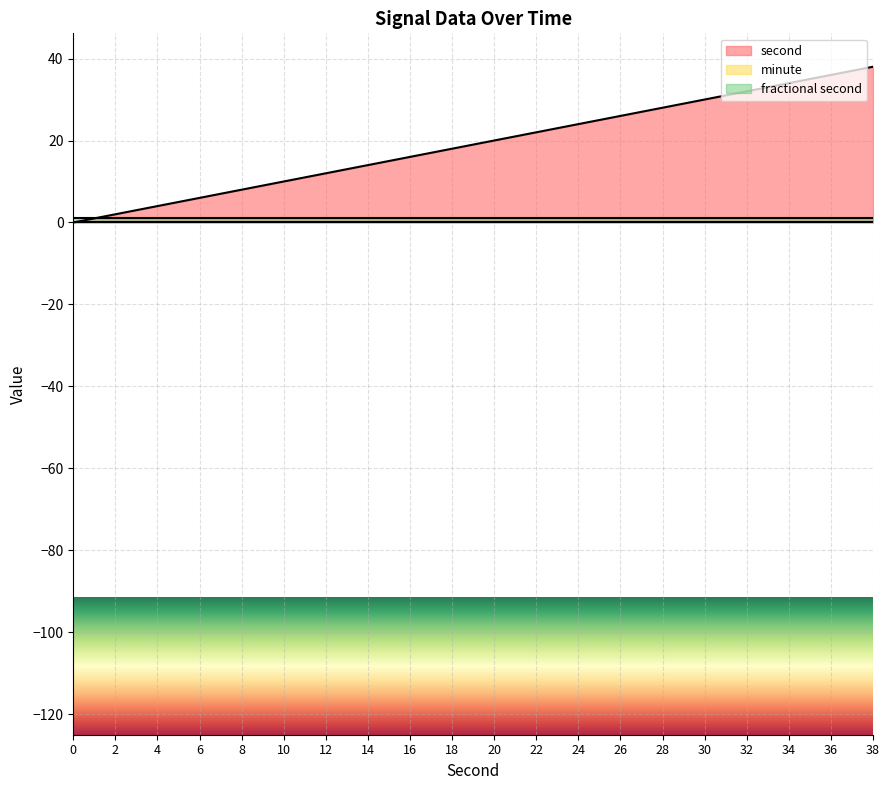

True or false: minute and second intersect in this chart.

False